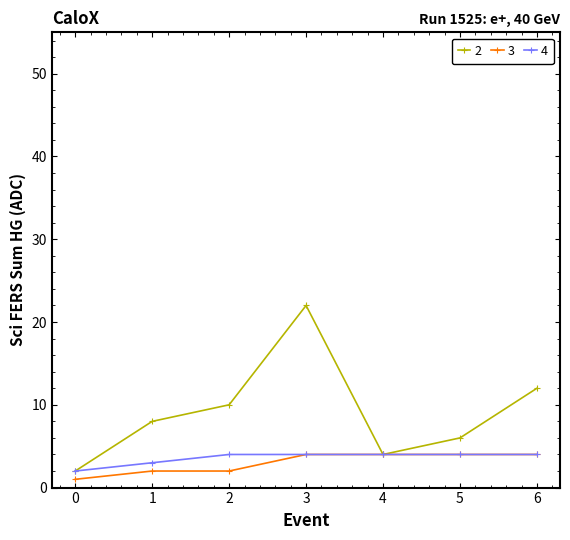

What is the difference between the second highest and second lowest values in the 2 series?

8